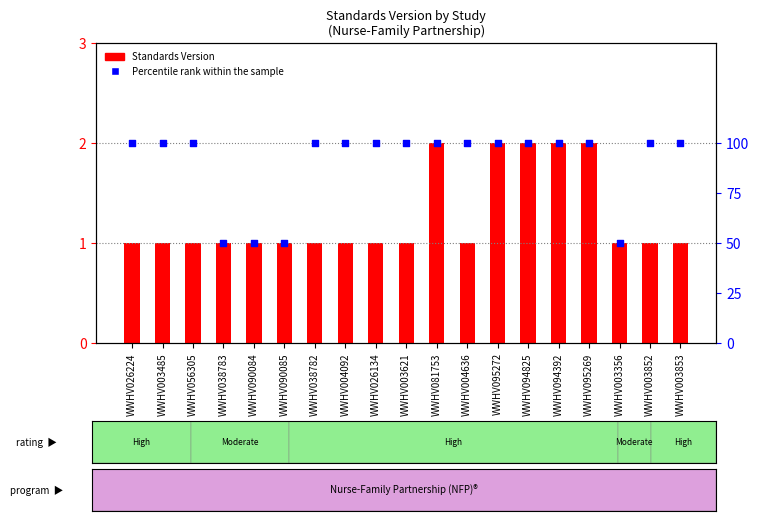

What is the total value across all series at WWHV003621?

101